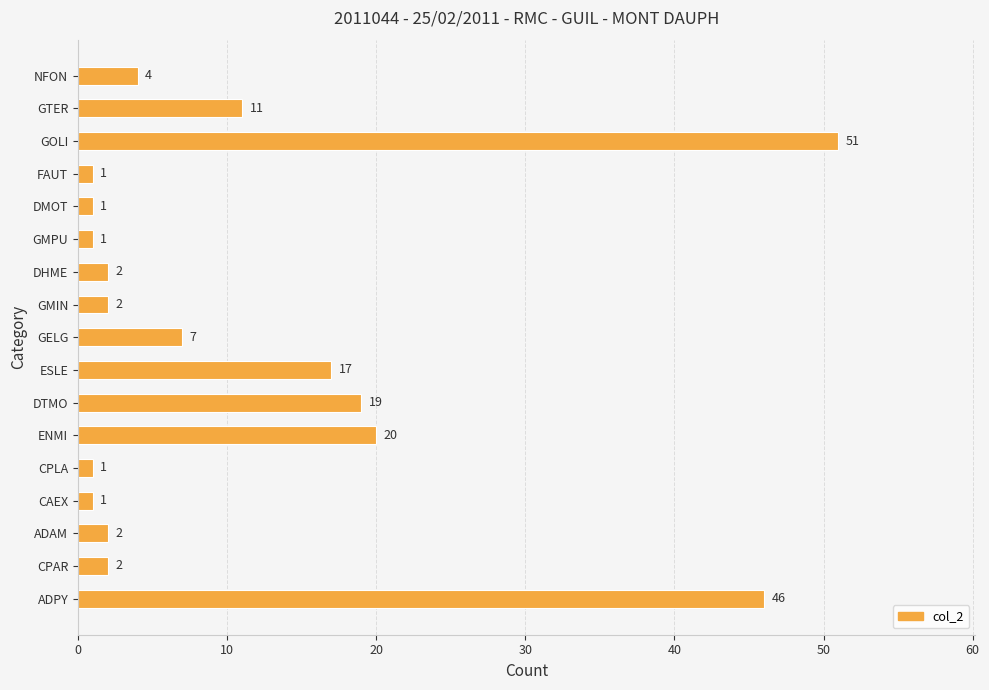

The chart shows a value of 4 at NFON. True or false?

True